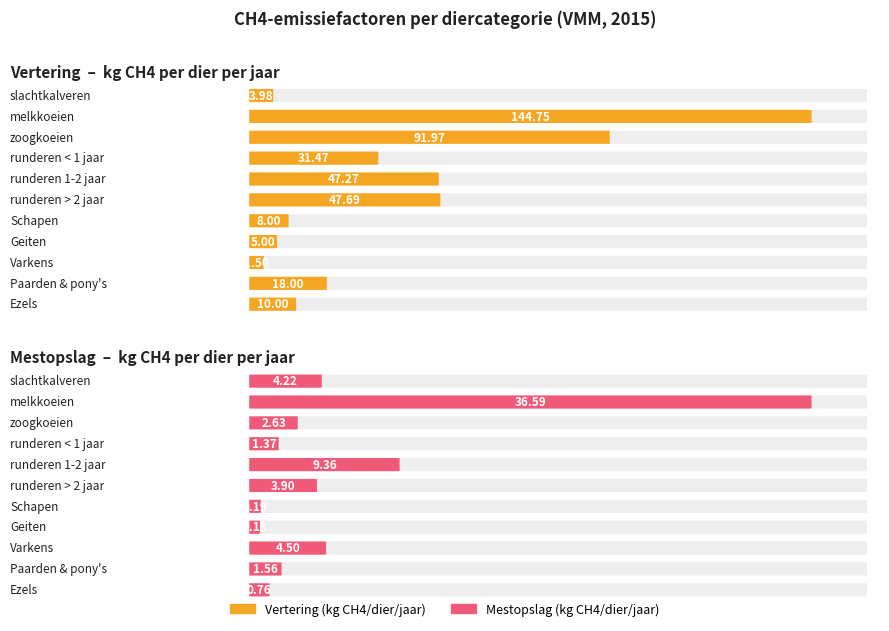

Is the value of Mestopslag (kg CH4/dier/jaar) at runderen > 2 jaar greater than the value of Vertering (kg CH4/dier/jaar) at Varkens?

Yes